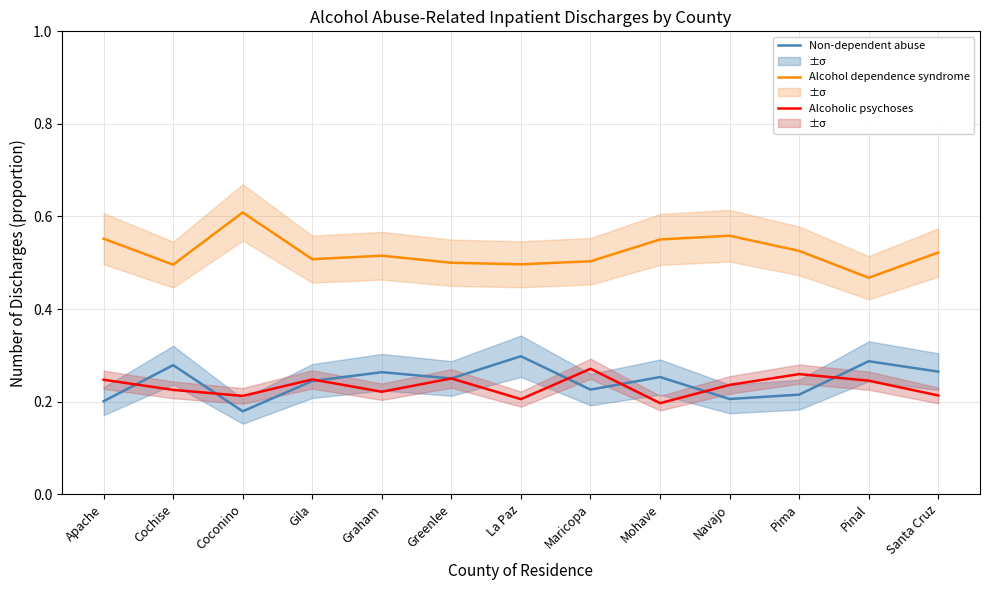

What are all the series names shown in the legend?

Non-dependent abuse, Alcohol dependence syndrome, Alcoholic psychoses